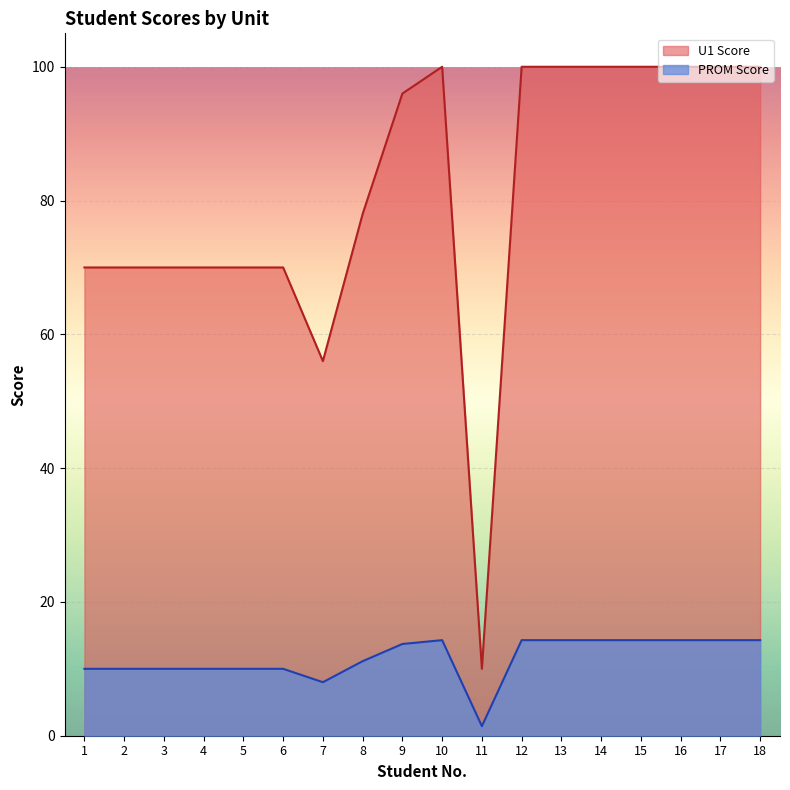

Rank the series by their maximum value, from highest to lowest.

U1 Score, PROM Score